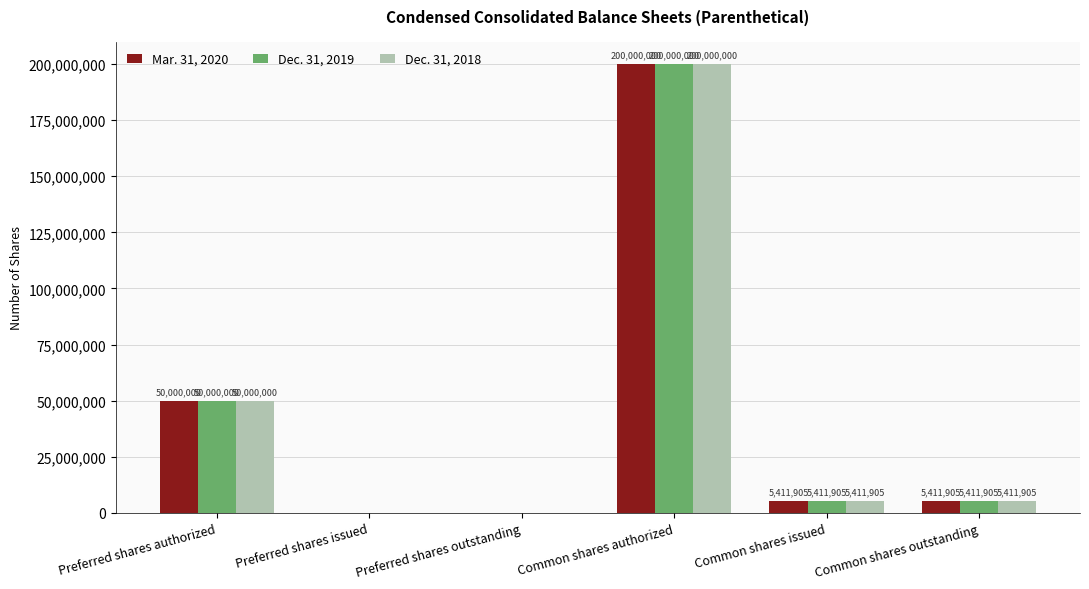

What is the sum of the Dec. 31, 2018 values at Common shares outstanding and Common shares issued?

10823810